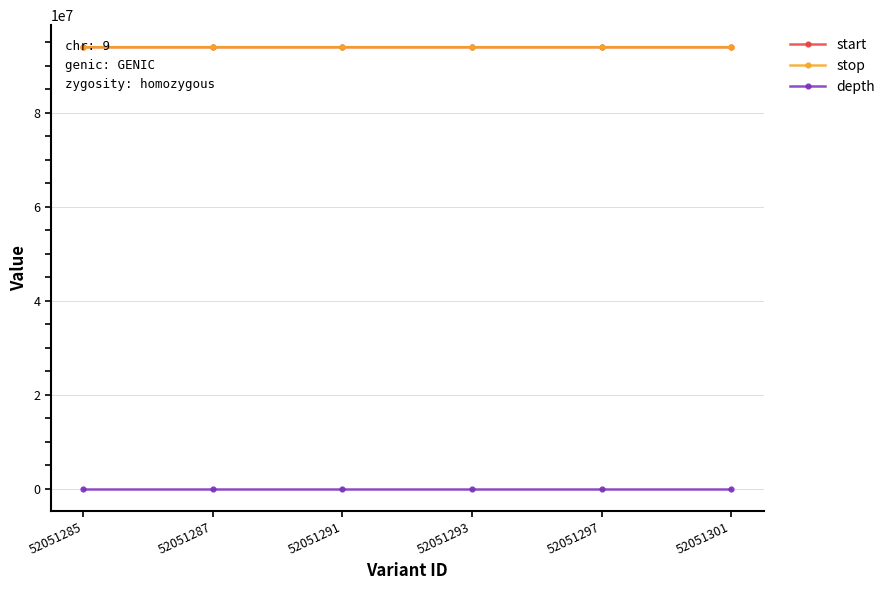

True or false: start and depth intersect in this chart.

False